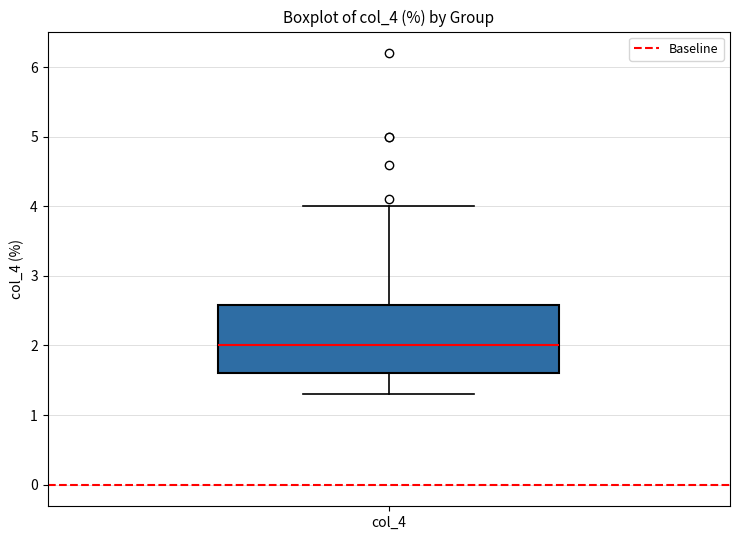

Transcribe this box plot: give where the median line is, the range the box spans, and where the two whiskers end, as read against the y-axis. The values are not printed on the chart, so give them approximately, as read against the axis.

median 2.0, box 1.6 to 2.6, whiskers 1.3 to 4.0